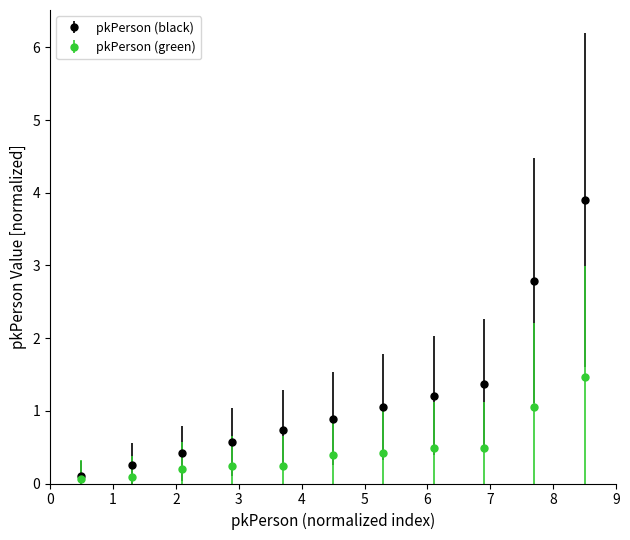

What is the greatest value displayed?

3.9